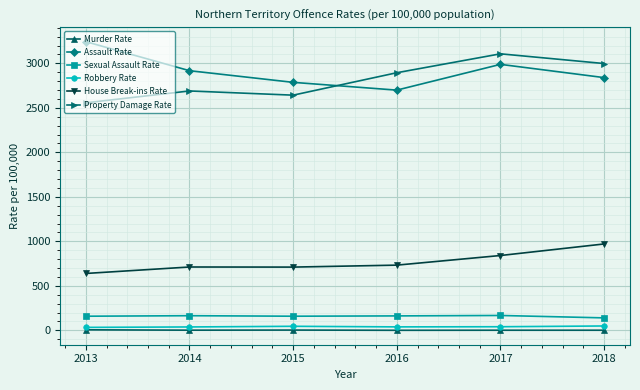

At how many categories does at least one series exceed 1044?

6